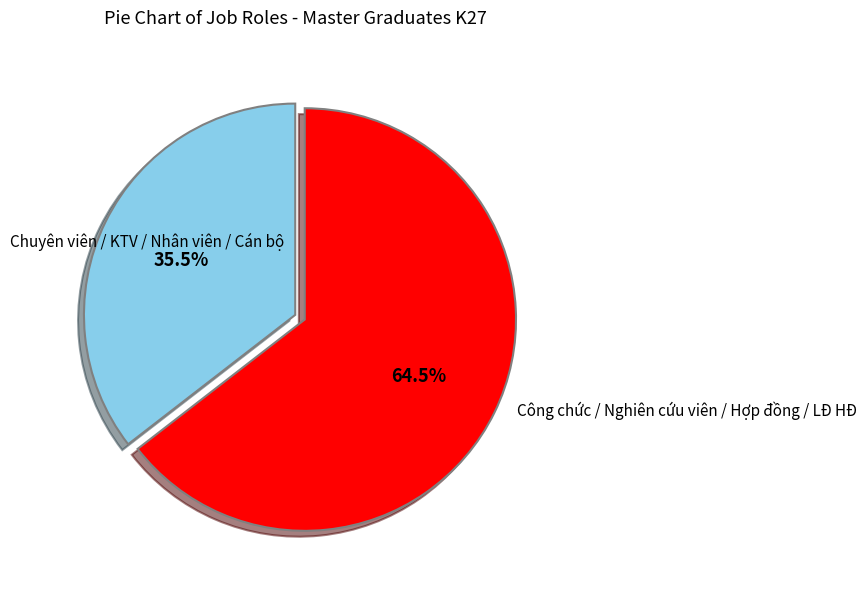

How many slices are in this pie chart?

2